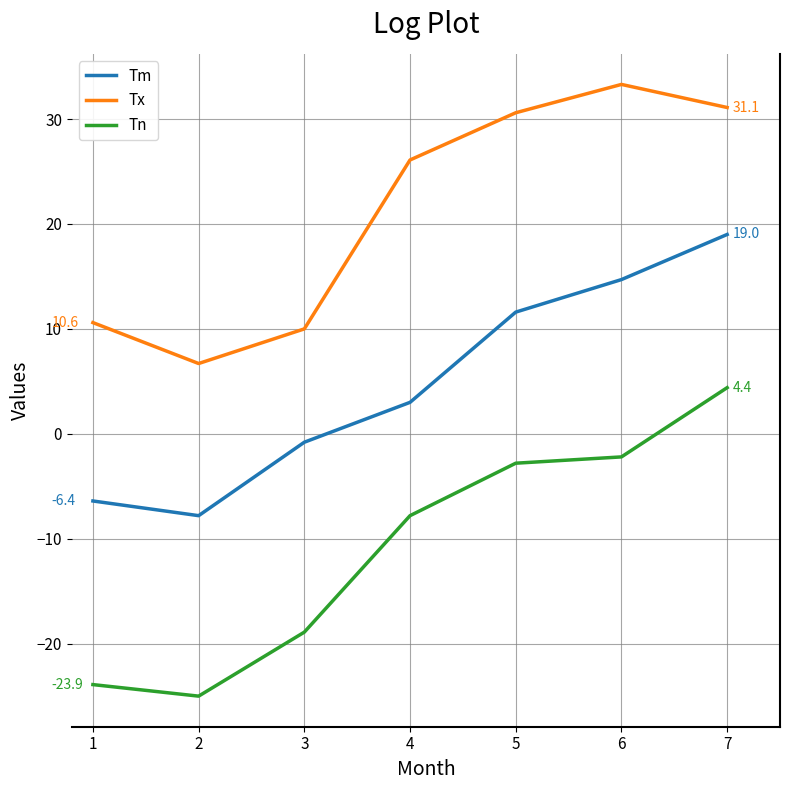

At which category is the sum across all series the highest?

7